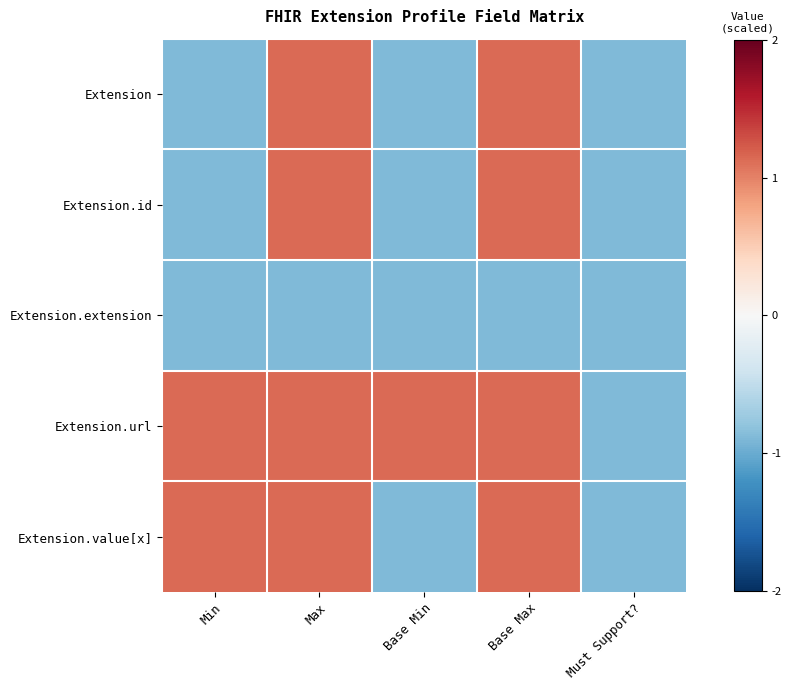

Which has a higher value, Max or Min?

Max